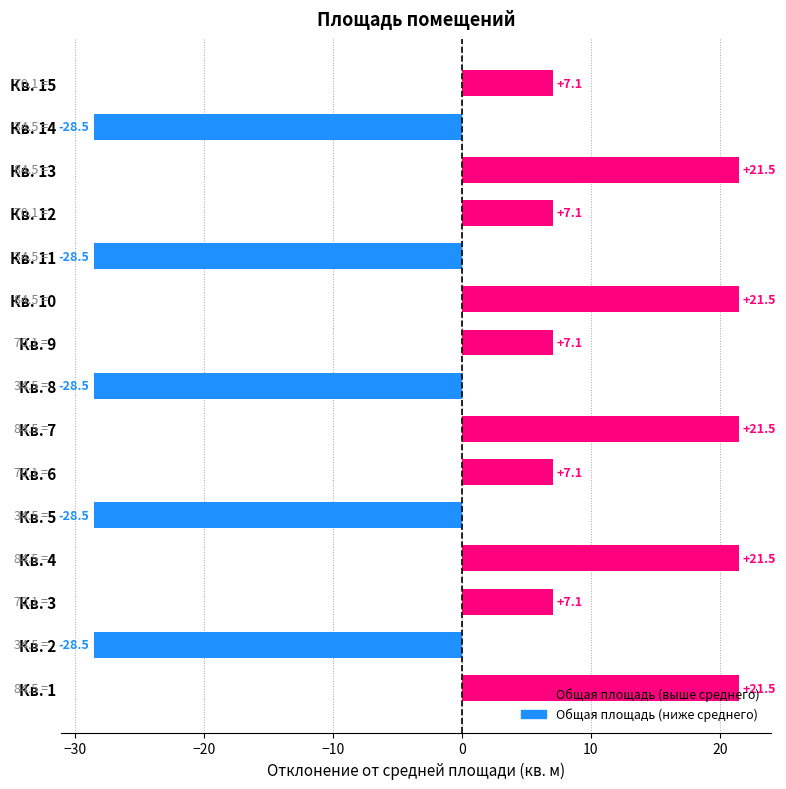

The value at Кв. 8 is -48.2. True or false?

False